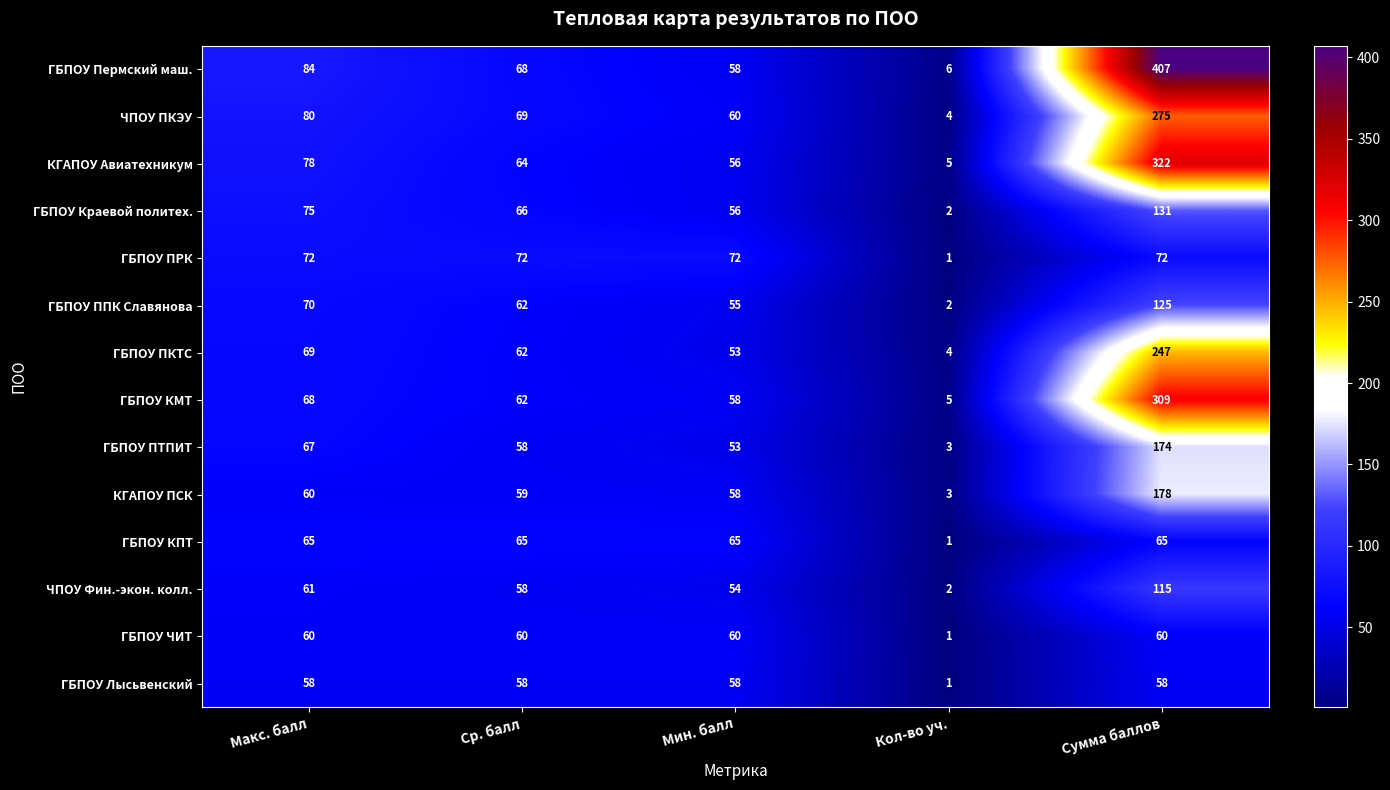

Rank the series by their maximum value, from highest to lowest.

ГБПОУ Пермский маш., КГАПОУ Авиатехникум, ГБПОУ КМТ, ЧПОУ ПКЭУ, ГБПОУ ПКТС, КГАПОУ ПСК, ГБПОУ ПТПИТ, ГБПОУ Краевой политех., ГБПОУ ППК Славянова, ЧПОУ Фин.-экон. колл., ГБПОУ ПРК, ГБПОУ КПТ, ГБПОУ ЧИТ, ГБПОУ Лысьвенский